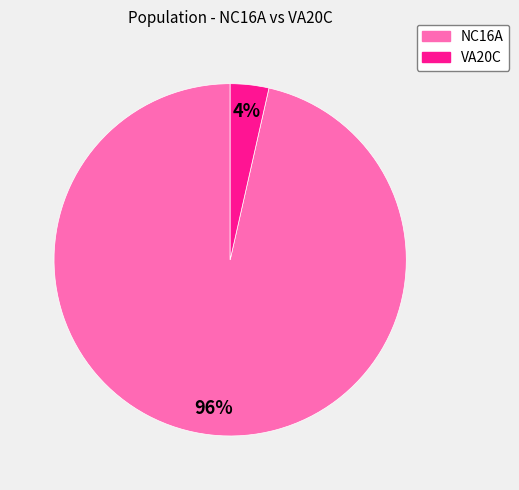

The NC16A slice represents 96% of the pie. True or false?

True